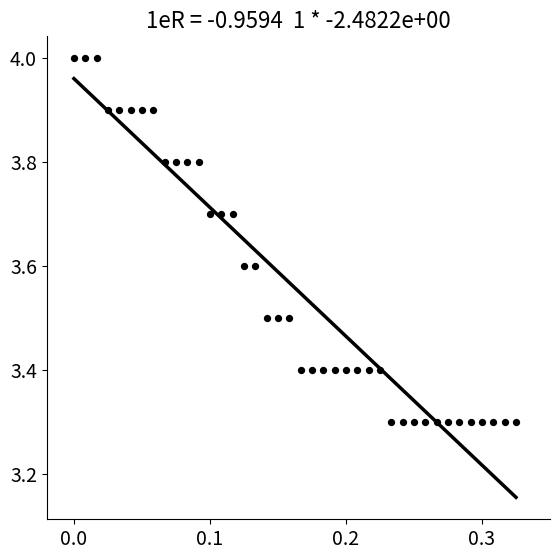

What is the range of X values (max minus min)?

0.3